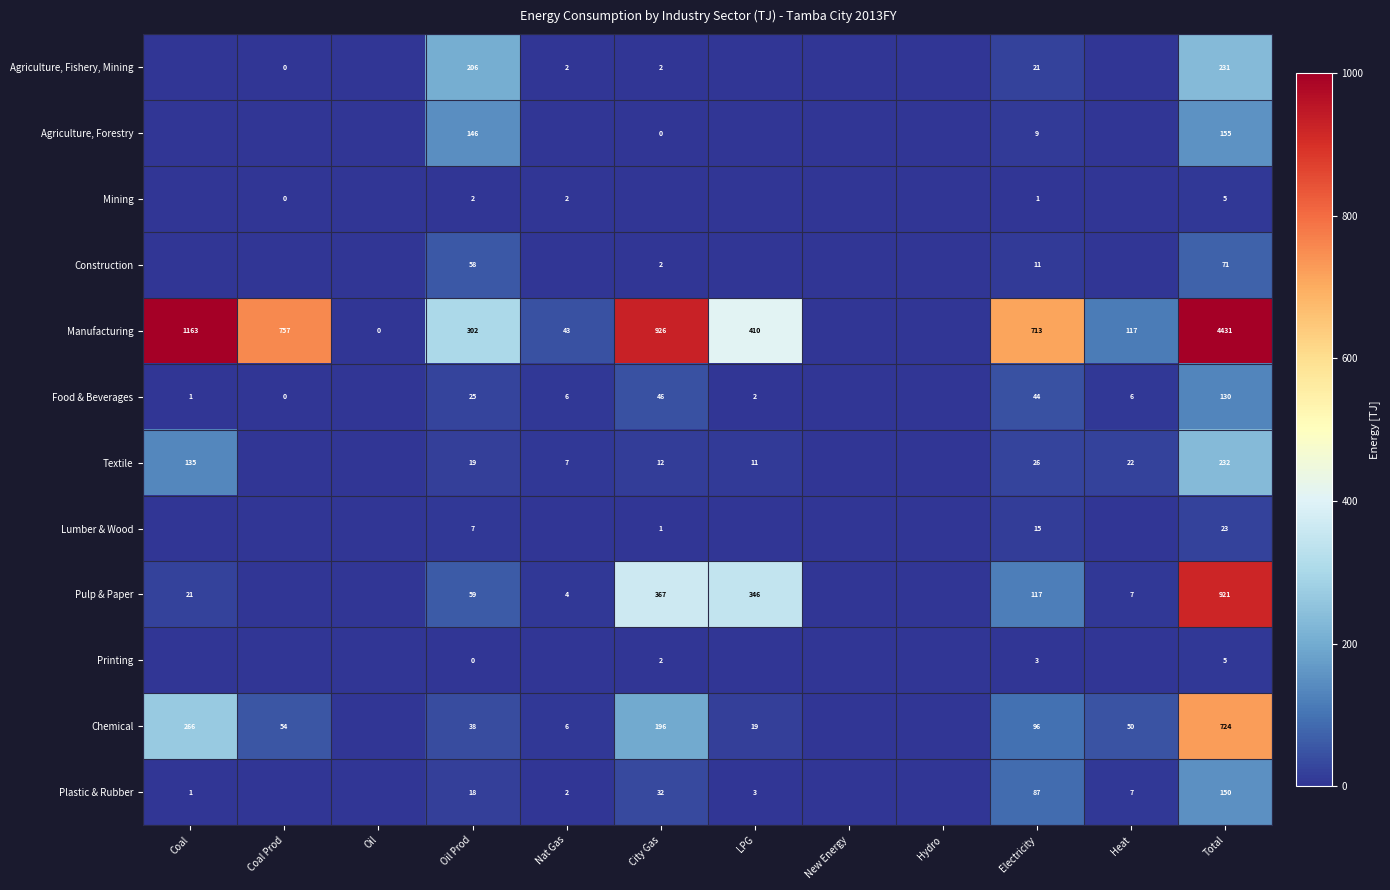

At which category does the chart reach its minimum across all series?

Coal